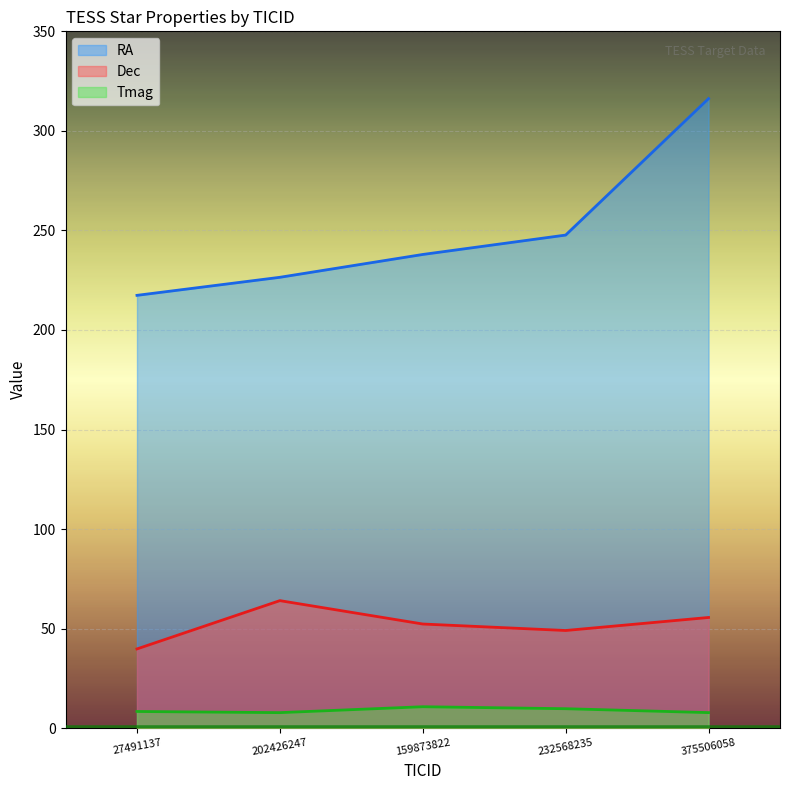

Read the RA value at 202426247.

226.5